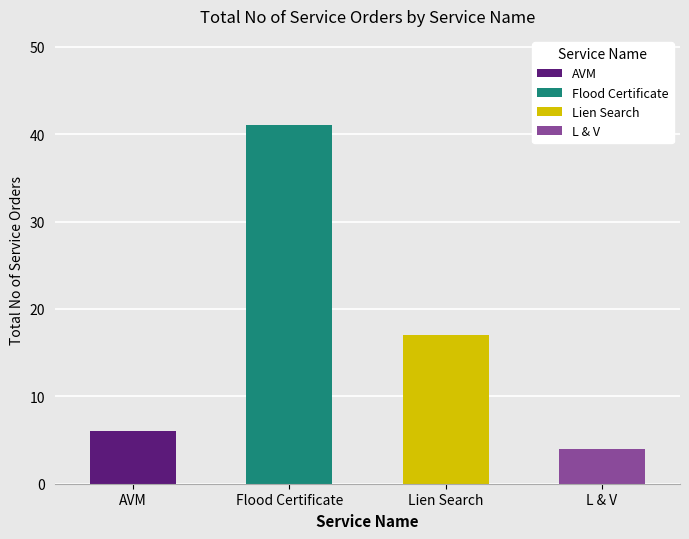

What is the label of the 2nd bar from the right?

Lien Search